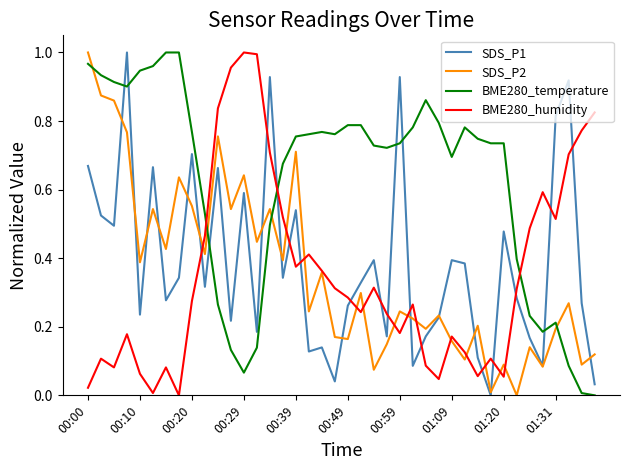

True or false: SDS_P1 and BME280_humidity cross at least once.

True